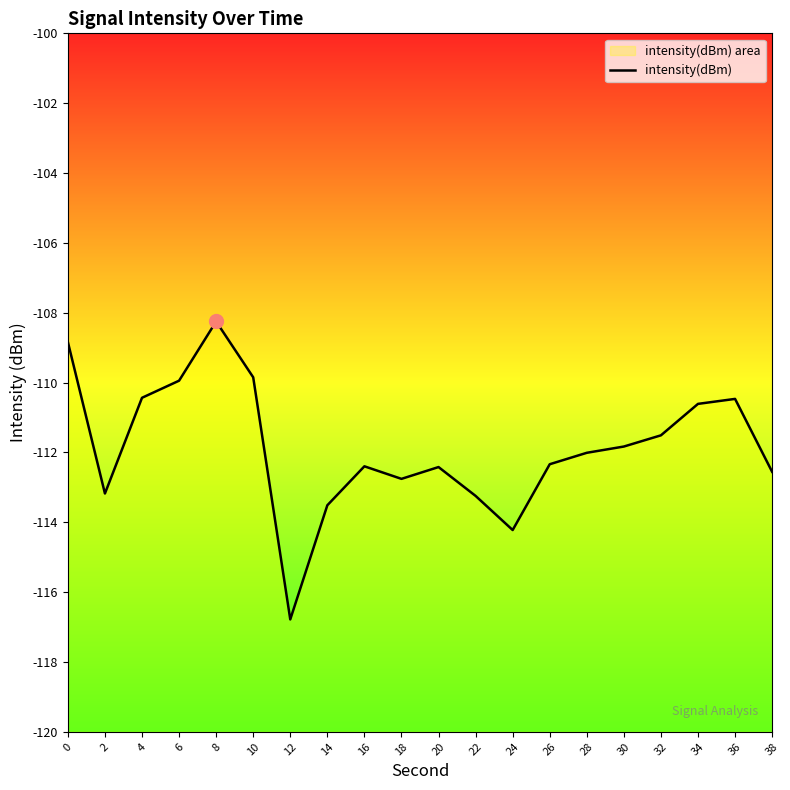

Reading right to left, transcribe all the data shown in this chart.

-112.6	-110.5	-110.6	-111.5	-111.8	-112.0	-112.3	-114.2	-113.2	-112.4	-112.8	-112.4	-113.5	-116.8	-109.8	-108.3	-109.9	-110.4	-113.2	-108.8